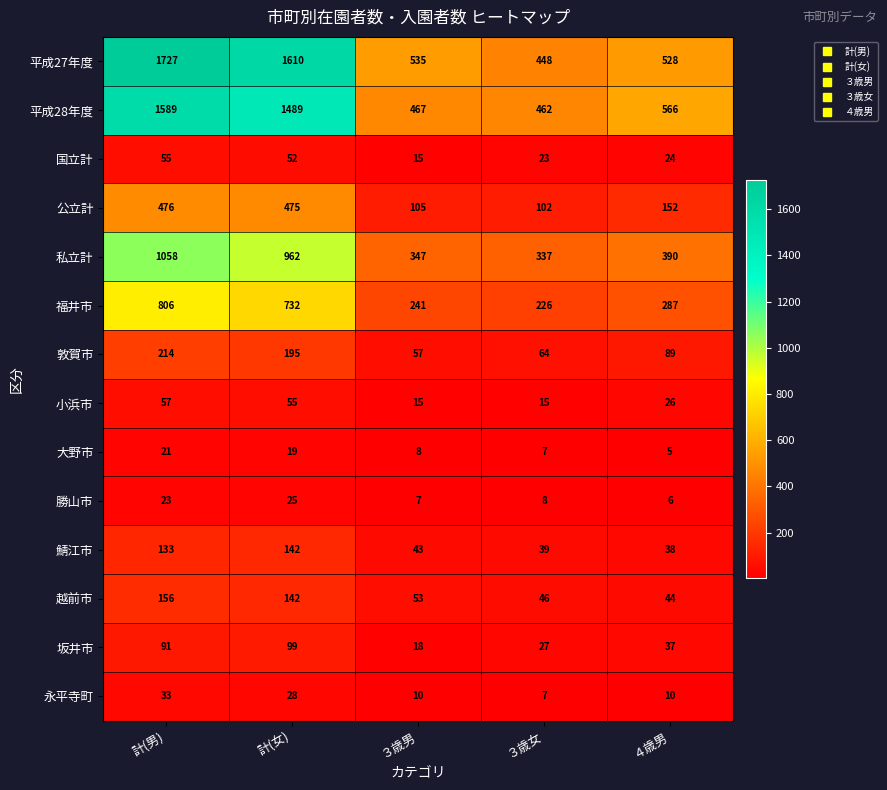

At 計(男), list the series in order from smallest to largest.

大野市, 勝山市, 永平寺町, 国立計, 小浜市, 坂井市, 鯖江市, 越前市, 敦賀市, 公立計, 福井市, 私立計, 平成28年度, 平成27年度